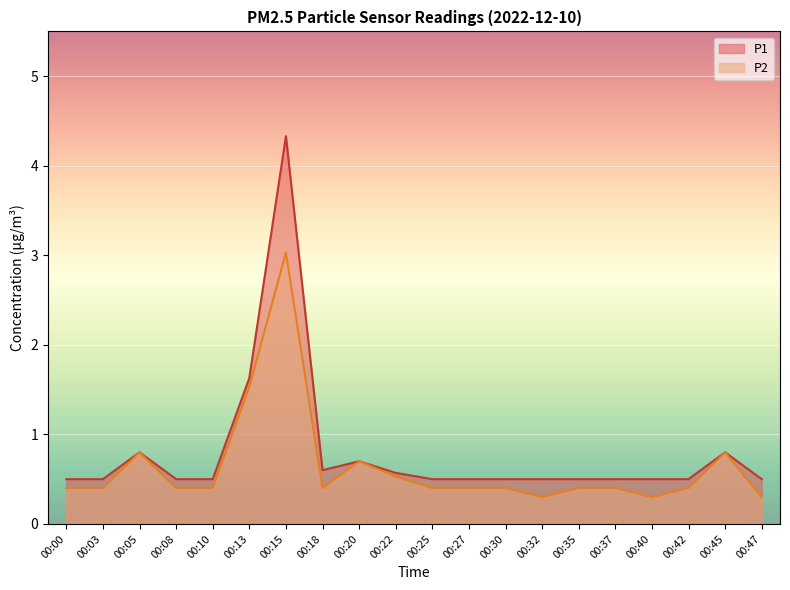

What is the sum of the P2 values at 00:27 and 00:42?

0.8